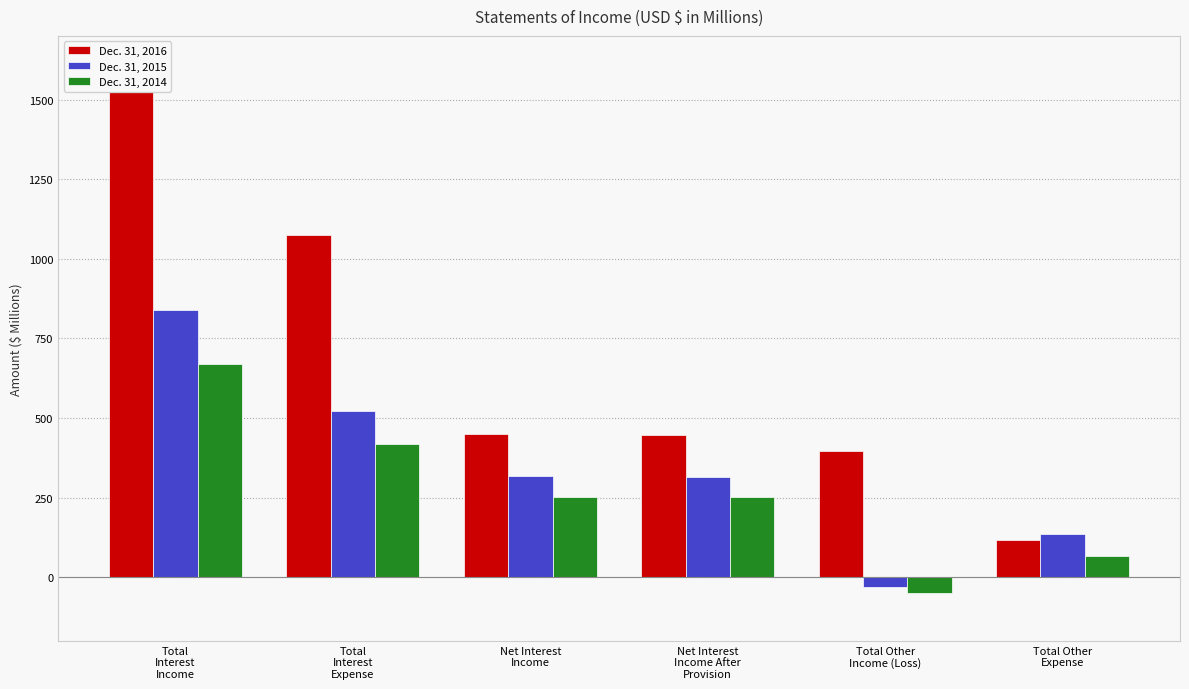

How many negative values does the Dec. 31, 2015 series have?

1